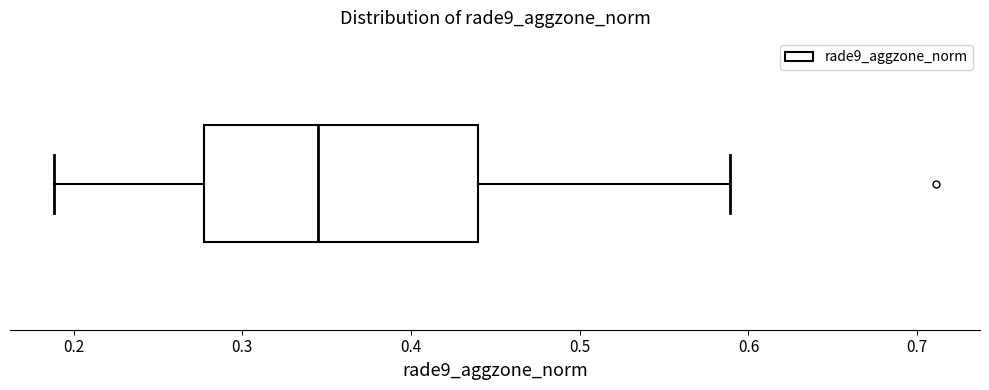

Read this box plot against the x-axis: the position of the median line, the range covered by the box, and the ends of both whiskers. The values are not printed on the chart, so give them approximately, as read against the axis.

median 0.35, box 0.28 to 0.44, whiskers 0.19 to 0.59